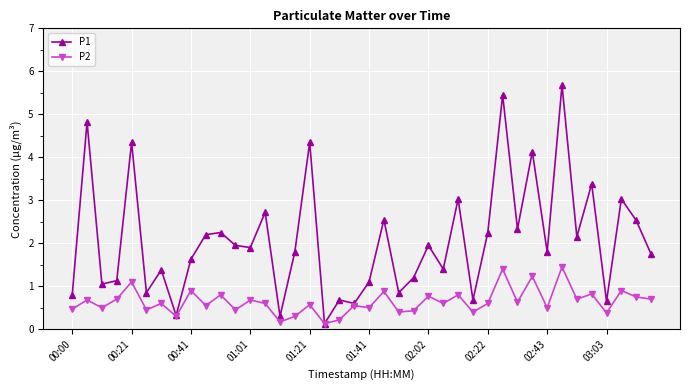

True or false: P2 has more than 0 interior local peaks.

True